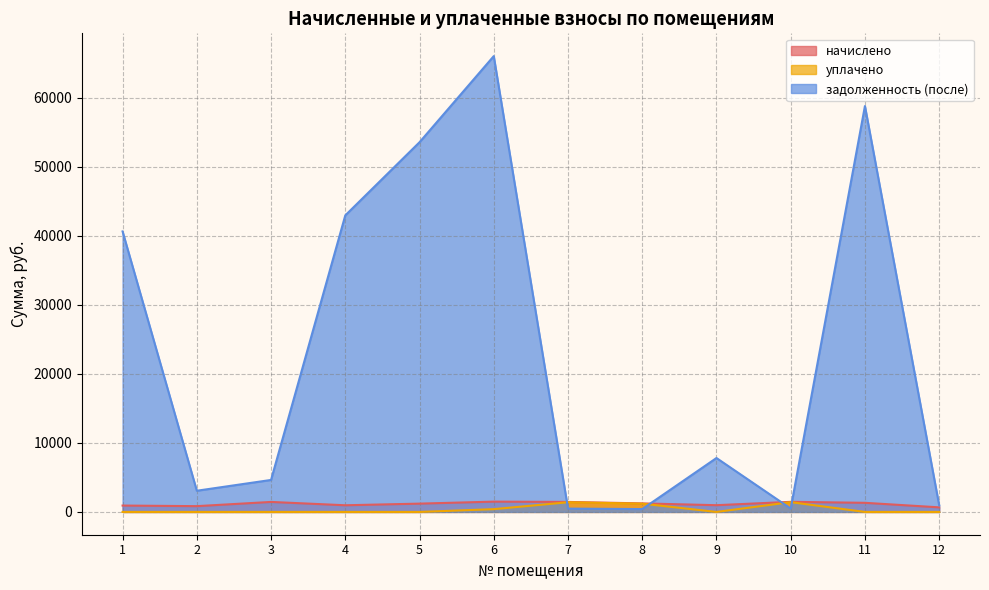

What is the difference between the highest and lowest values at 3?

4632.1